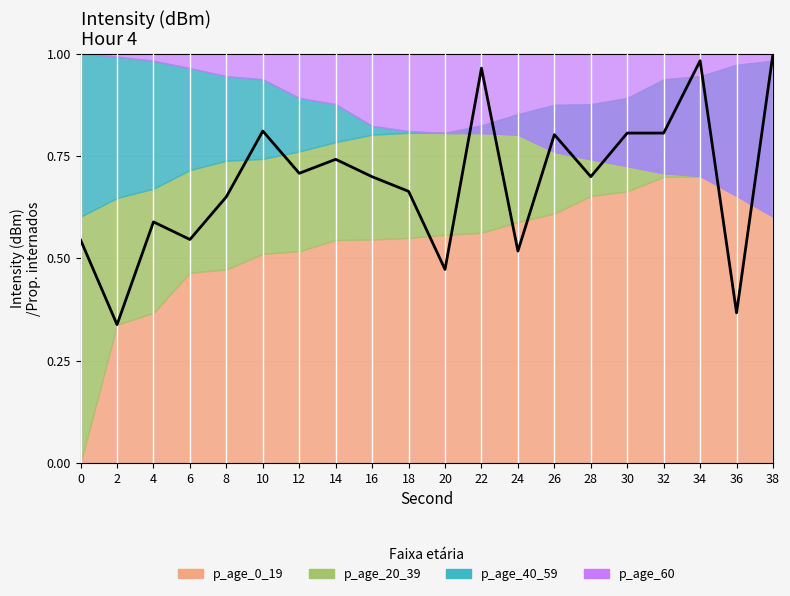

What is the sum of all values?

13.7